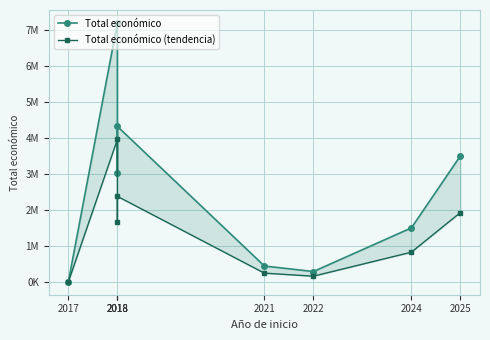

The value of Total económico at 2017 is 5000.0. True or false?

True